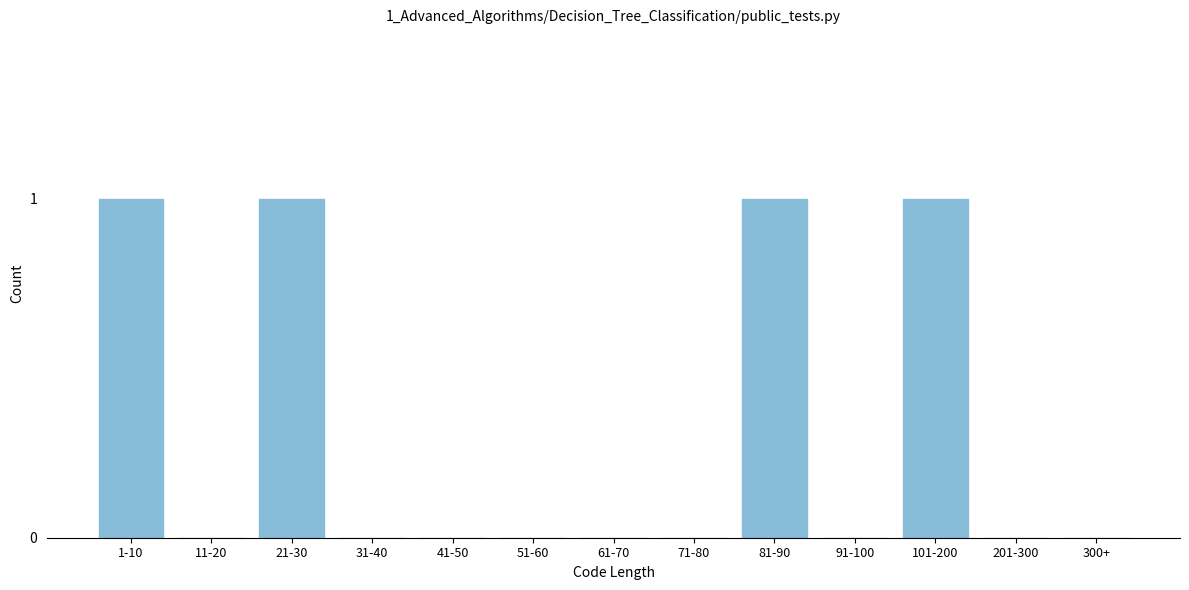

Reading left to right, transcribe all the data shown in this chart.

1-10=1	11-20=0	21-30=1	31-40=0	41-50=0	51-60=0	61-70=0	71-80=0	81-90=1	91-100=0	101-200=1	201-300=0	300+=0